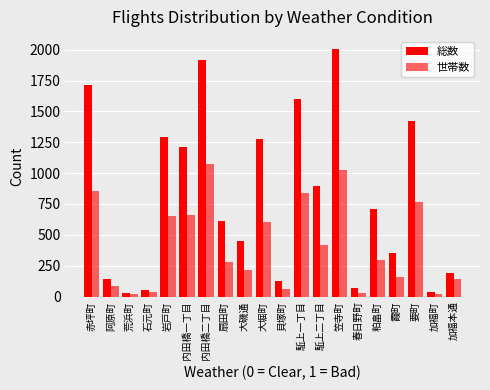

At which label does 世帯数 first exceed 296?

赤坪町